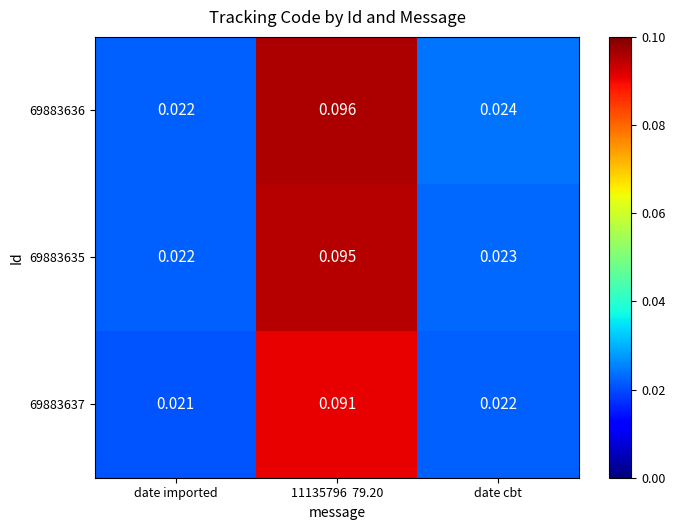

Is the value of 69883635 at date imported greater than the value of 69883636 at date cbt?

No